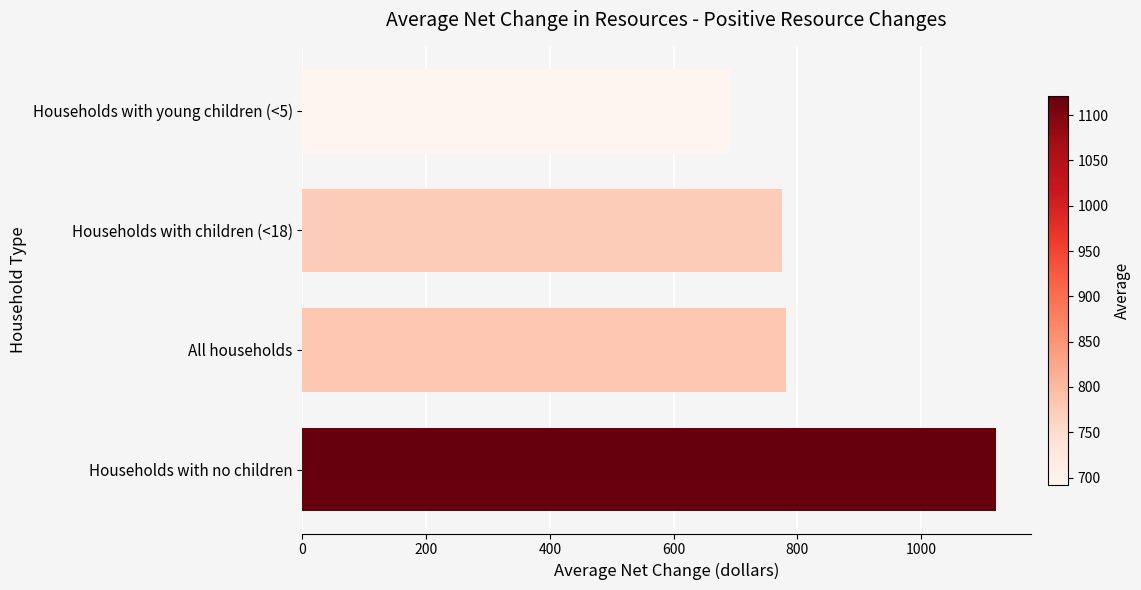

The value at All households is 781.5. True or false?

True